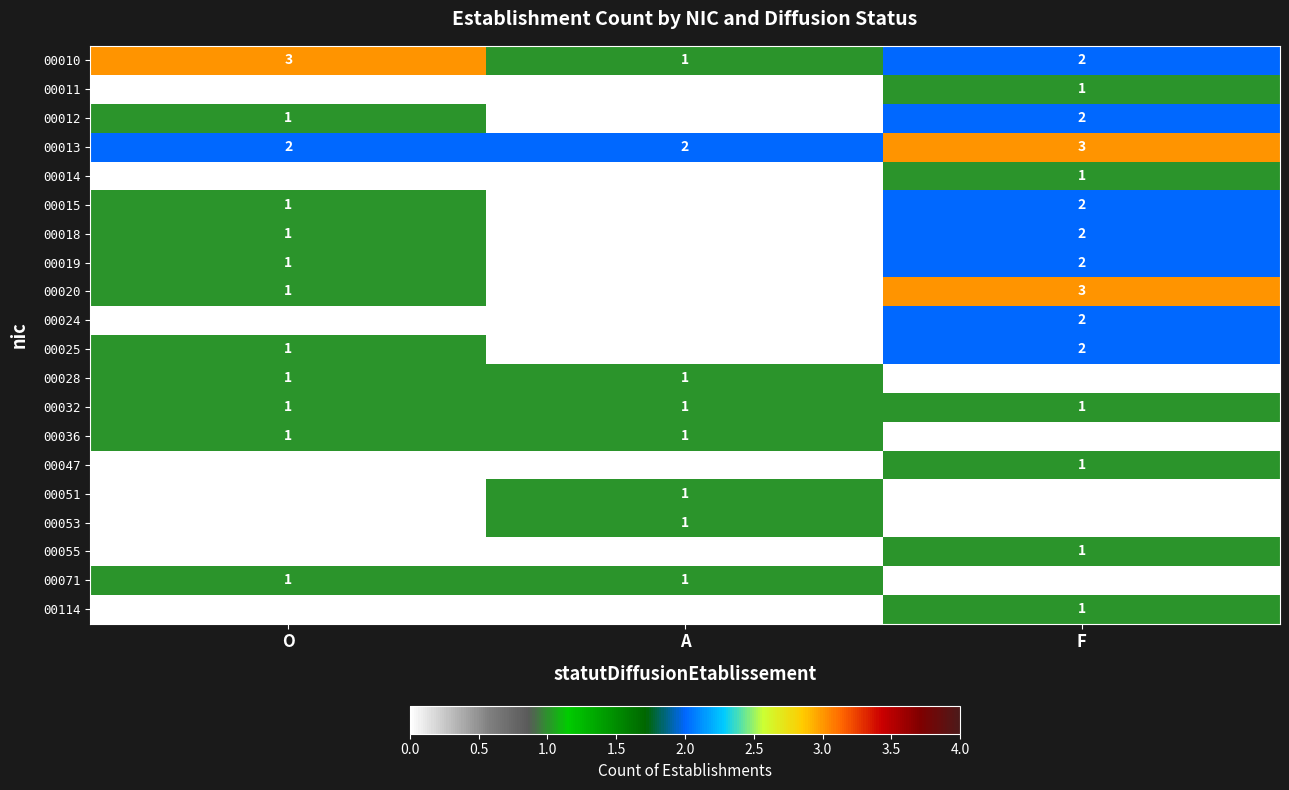

Which series changed the most between O and A?

00010